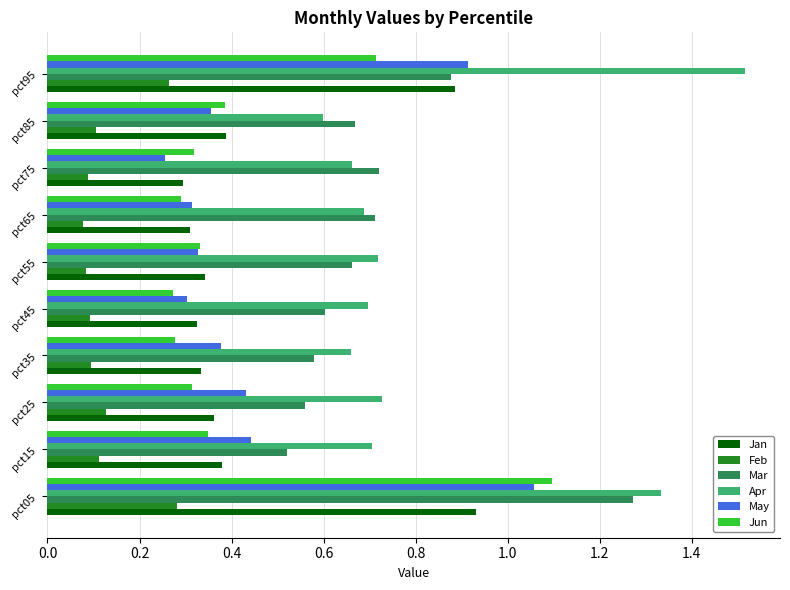

Is it true that Jun equals 0.3 at pct25?

True